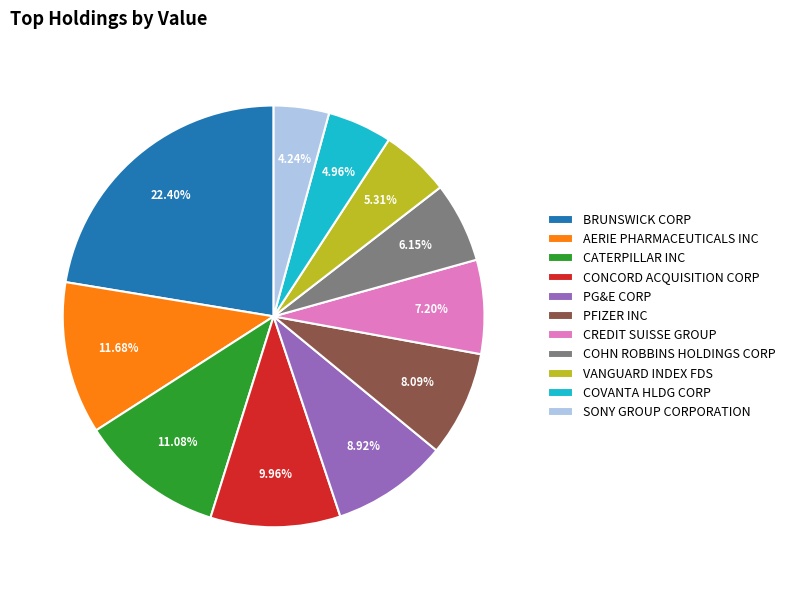

Which slice is the smallest?

SONY GROUP CORPORATION